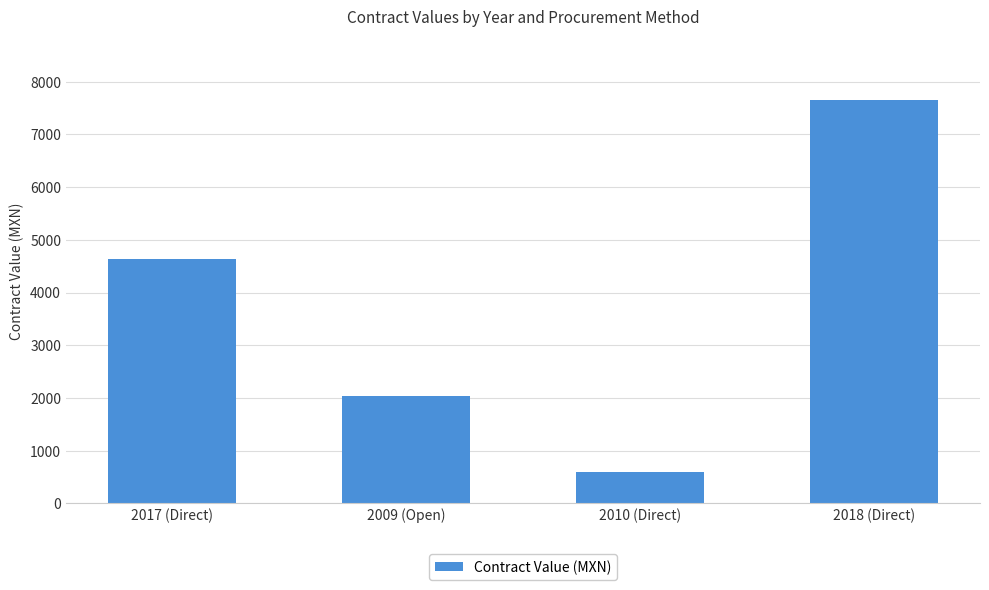

What is the difference between the maximum and minimum values?

7064.4